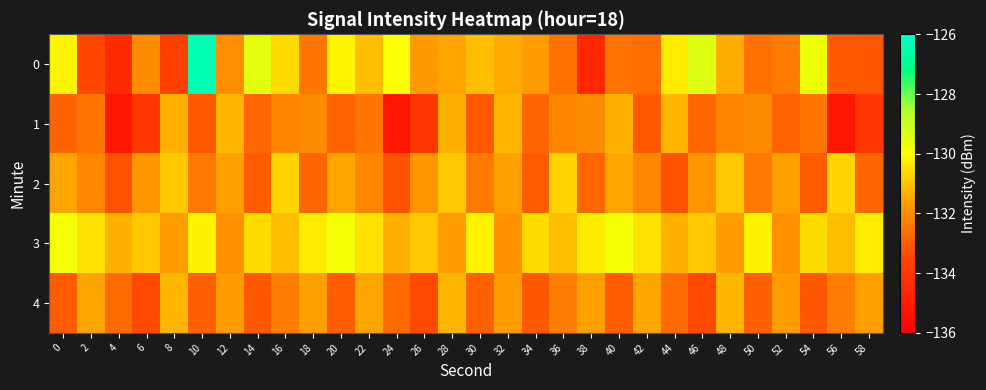

Reading right to left, what are all the values shown in this chart?

0: 58=-133.1	56=-133.1	54=-129.7	52=-132.3	50=-132.6	48=-131.4	46=-129.4	44=-130.3	42=-132.6	40=-132.5	38=-134.5	36=-132.5	34=-131.7	32=-131.4	30=-131.1	28=-131.5	26=-131.7	24=-130.0	22=-131.1	20=-130.2	18=-132.5	16=-130.6	14=-129.5	12=-132.0	10=-126.4	8=-133.7	6=-132.0	4=-134.4	2=-133.4	0=-130.2
1: 58=-134.0	56=-135.2	54=-132.5	52=-132.8	50=-132.1	48=-132.1	46=-132.8	44=-131.2	42=-133.0	40=-131.3	38=-132.1	36=-132.1	34=-132.8	32=-131.2	30=-133.0	28=-131.3	26=-134.0	24=-135.2	22=-132.5	20=-132.8	18=-132.1	16=-132.1	14=-132.8	12=-131.2	10=-133.0	8=-131.3	6=-134.0	4=-135.2	2=-132.5	0=-132.8
2: 58=-132.8	56=-130.7	54=-133.0	52=-131.6	50=-132.4	48=-130.9	46=-131.8	44=-133.2	42=-132.1	40=-131.5	38=-132.8	36=-130.7	34=-133.0	32=-131.6	30=-132.4	28=-130.9	26=-131.8	24=-133.2	22=-132.1	20=-131.5	18=-132.8	16=-130.7	14=-133.0	12=-131.6	10=-132.4	8=-130.9	6=-131.8	4=-133.2	2=-132.1	0=-131.5
3: 58=-130.3	56=-131.1	54=-130.6	52=-131.9	50=-130.2	48=-131.7	46=-130.9	44=-131.3	42=-130.5	40=-129.8	38=-130.3	36=-131.1	34=-130.6	32=-131.9	30=-130.2	28=-131.7	26=-130.9	24=-131.3	22=-130.5	20=-129.8	18=-130.3	16=-131.1	14=-130.6	12=-131.9	10=-130.2	8=-131.7	6=-130.9	4=-131.3	2=-130.5	0=-129.8
4: 58=-131.6	56=-132.3	54=-133.1	52=-131.7	50=-132.9	48=-131.2	46=-133.4	44=-132.7	42=-131.5	40=-133.0	38=-131.6	36=-132.3	34=-133.1	32=-131.7	30=-132.9	28=-131.2	26=-133.4	24=-132.7	22=-131.5	20=-133.0	18=-131.6	16=-132.3	14=-133.1	12=-131.7	10=-132.9	8=-131.2	6=-133.4	4=-132.7	2=-131.5	0=-133.0